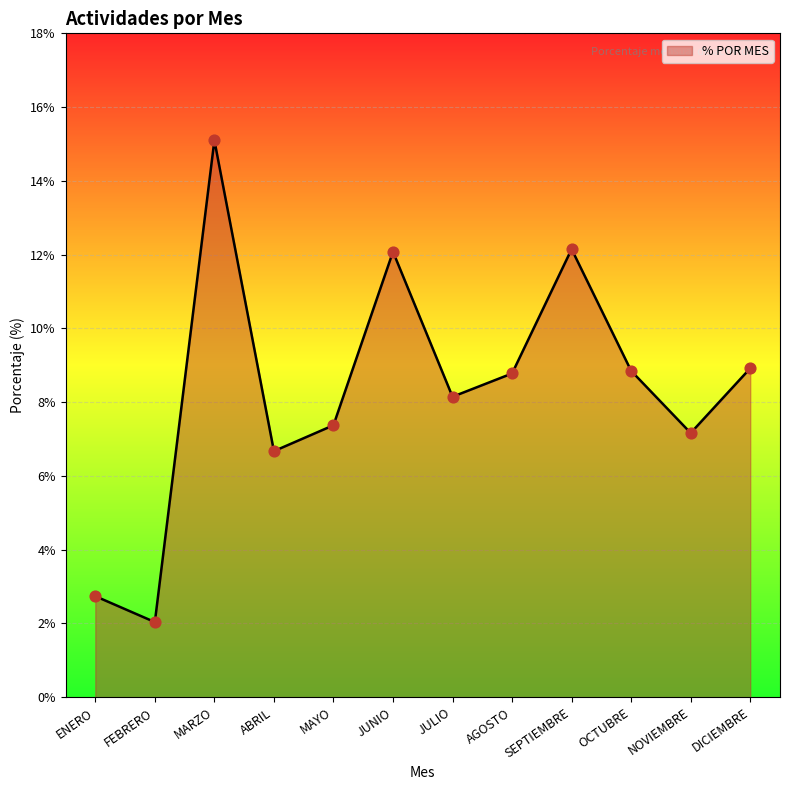

Which has a higher value, ABRIL or AGOSTO?

AGOSTO